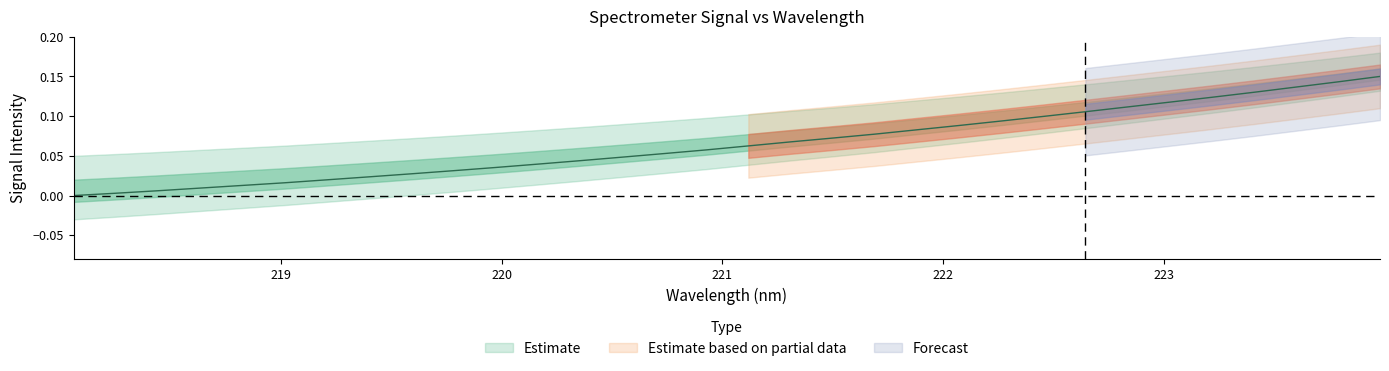

Reading left to right, what are all the values shown in this chart?

0.0	0.0	0.0	0.0	0.0	0.0	0.0	0.0	0.0	0.0	0.0	0.0	0.0	0.0	0.1	0.1	0.1	0.1	0.1	0.1	0.1	0.1	0.1	0.1	0.1	0.1	0.1	0.1	0.1	0.1	0.1	0.1